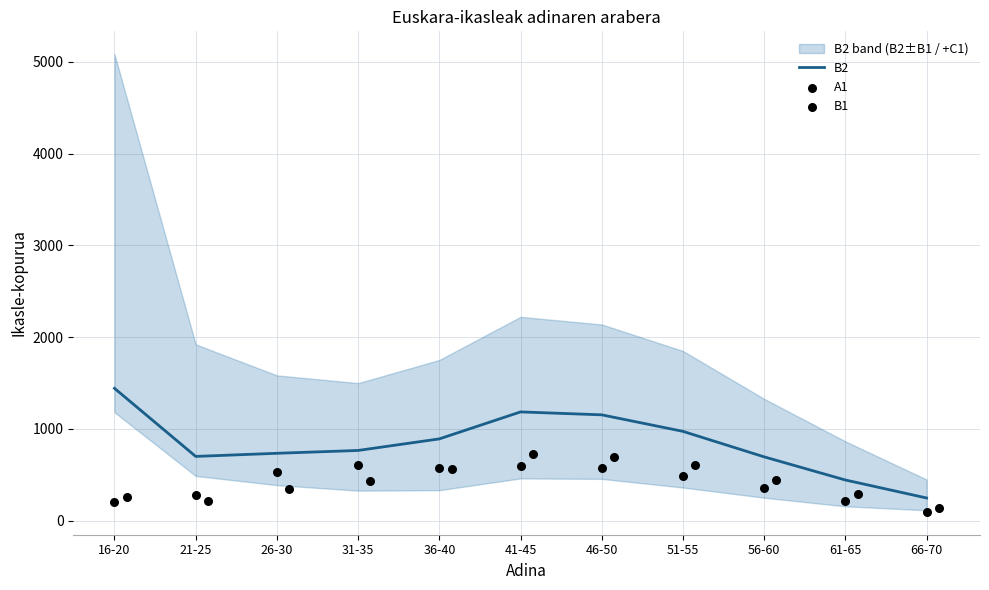

What is the minimum value for B2?

248